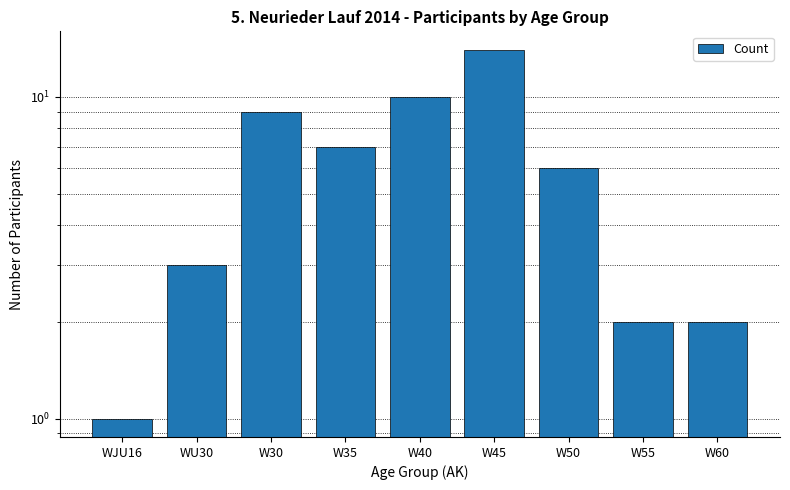

How many data points are above 6?

4